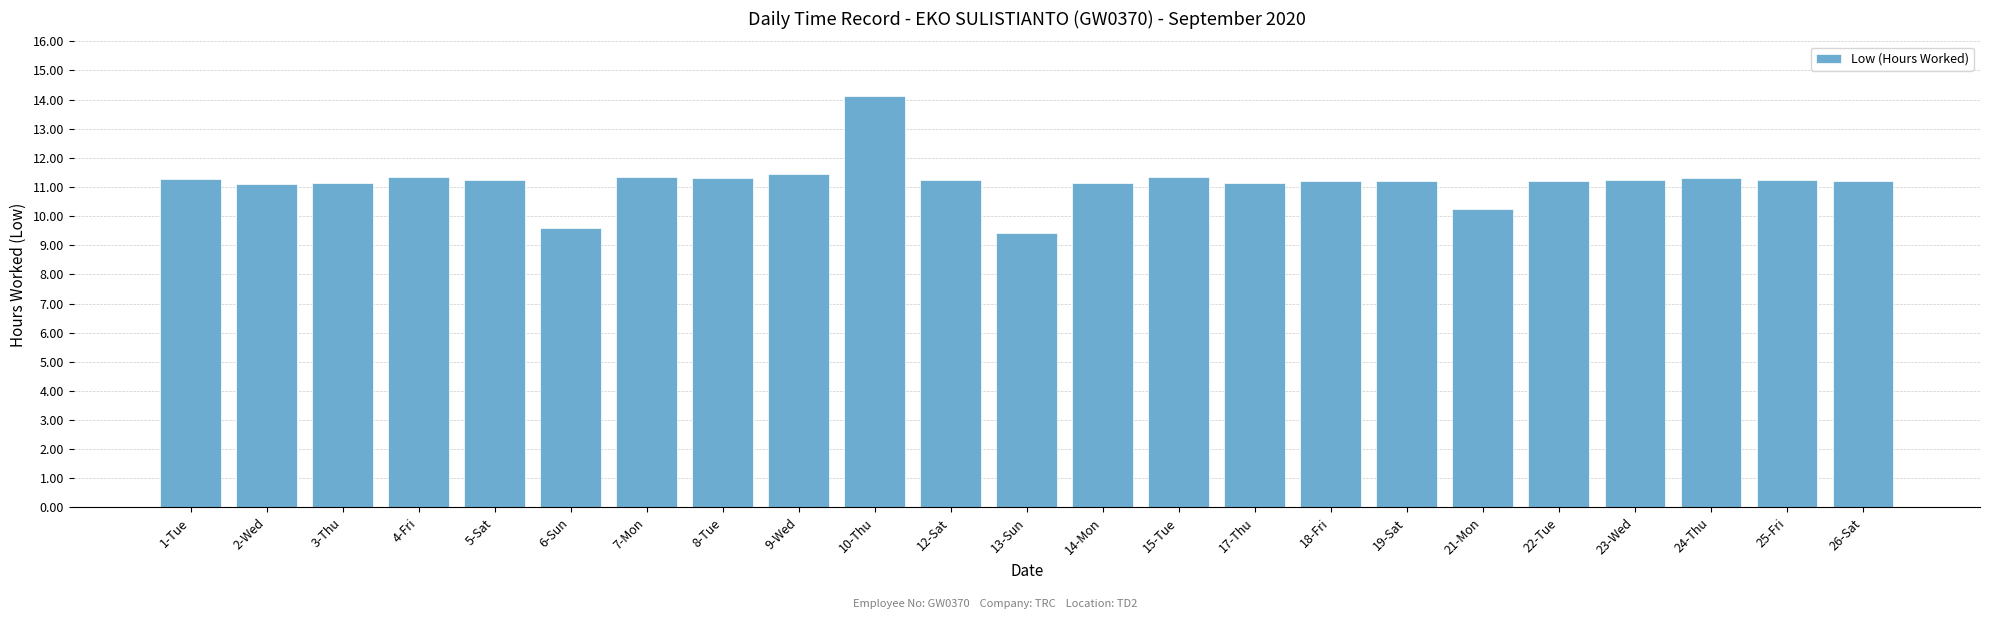

What is the smallest value displayed?

9.4